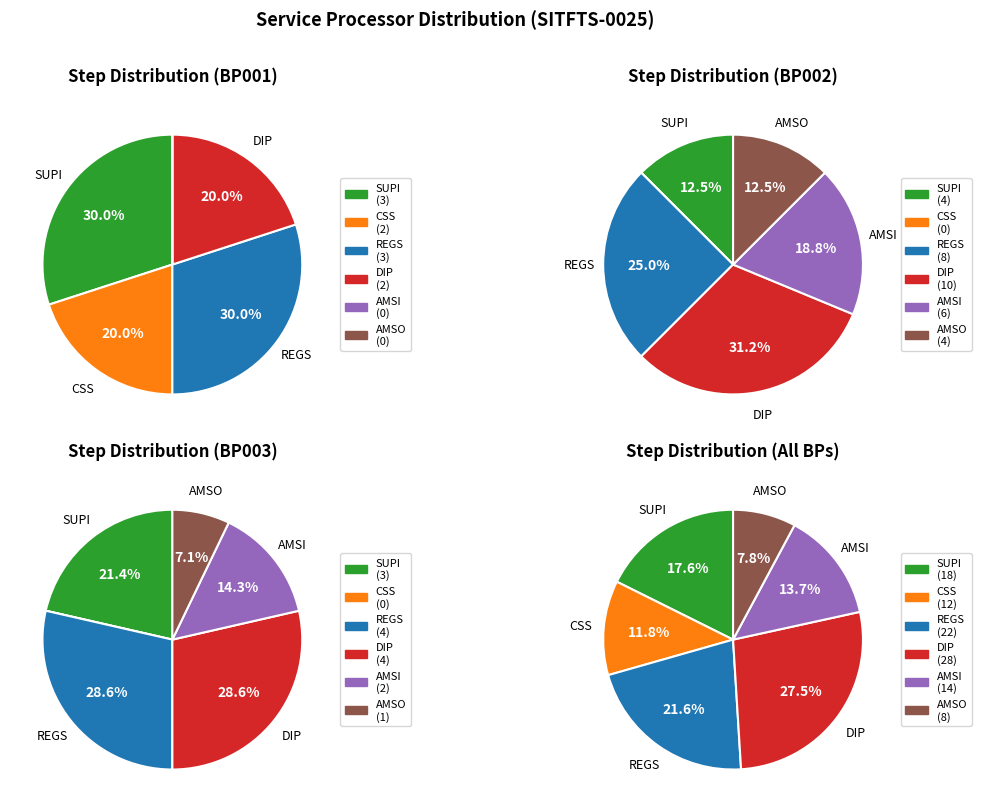

Is the sum of AMSI and SUPI greater than half?

No